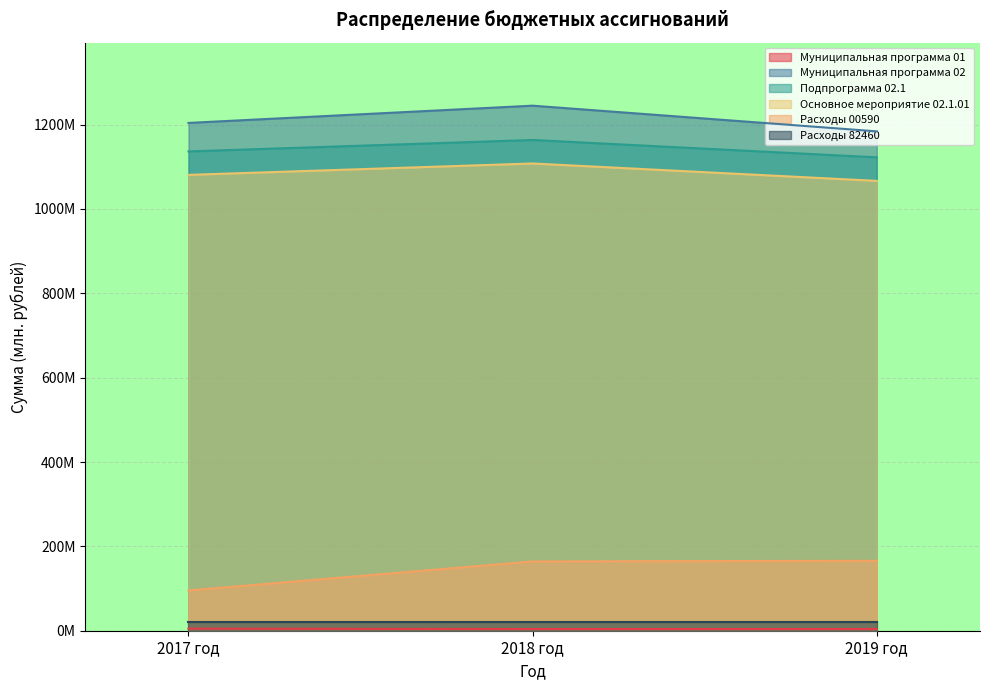

At which label does Основное мероприятие 02.1.01 first exceed 1080?

2017 год